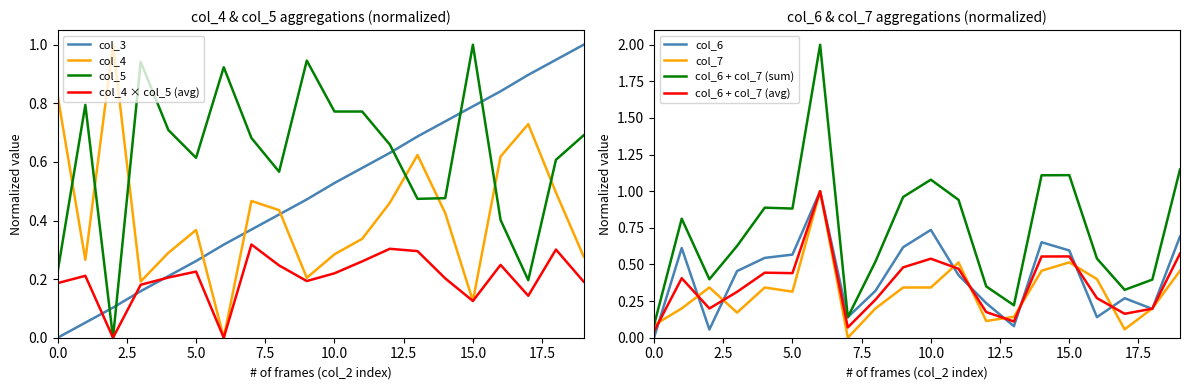

What is the value of the col_7 point at the 3rd from the left?

0.3